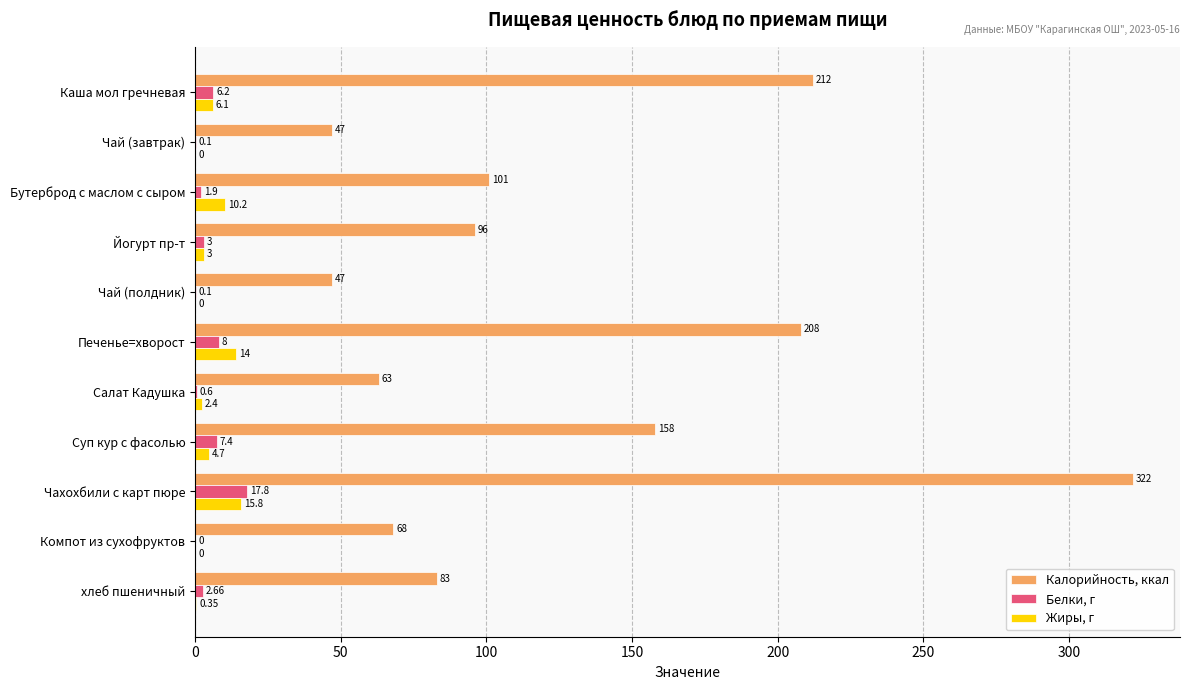

Which series changed the most between Каша мол гречневая and Салат Кадушка?

Калорийность, ккал